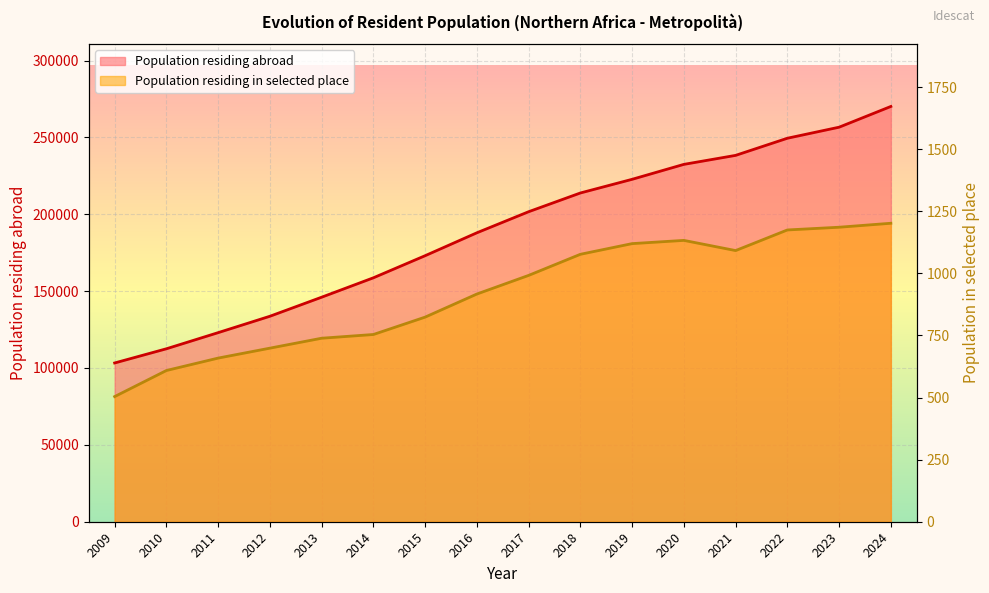

What is the value of the 10th point from the left?

213842